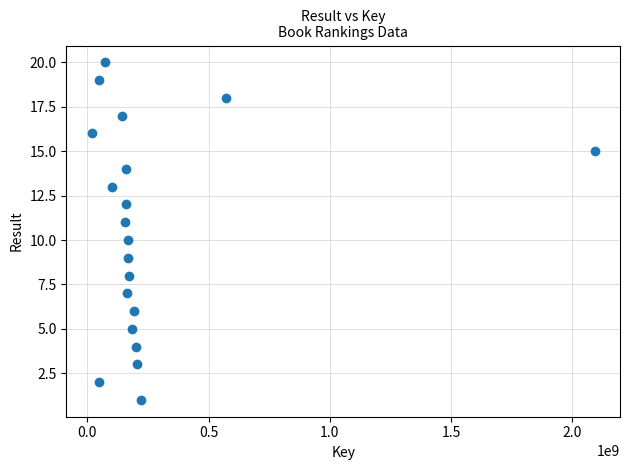

What is the range of Y values (max minus min)?

19